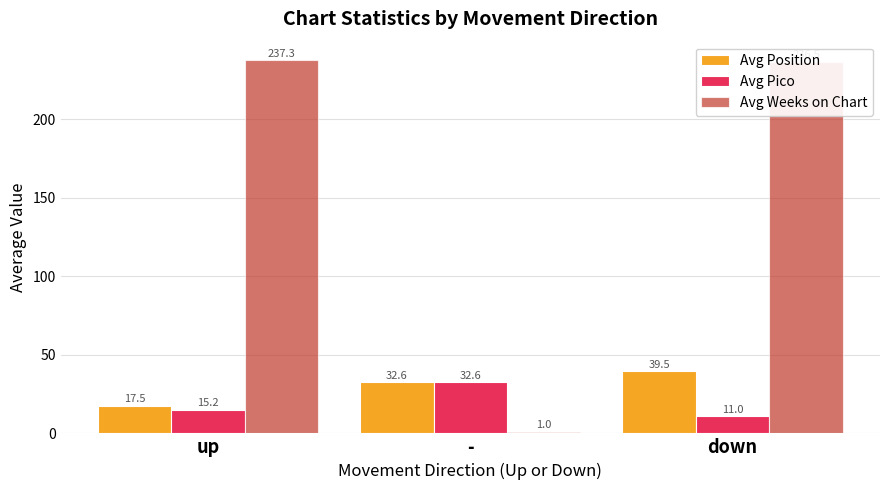

Where does the Avg Weeks on Chart series first go above 236?

up